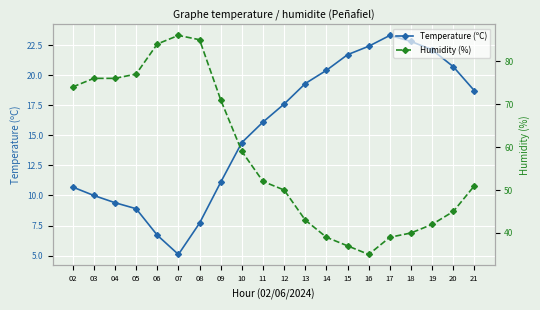

Is this an area chart (filled region under the line)?

No